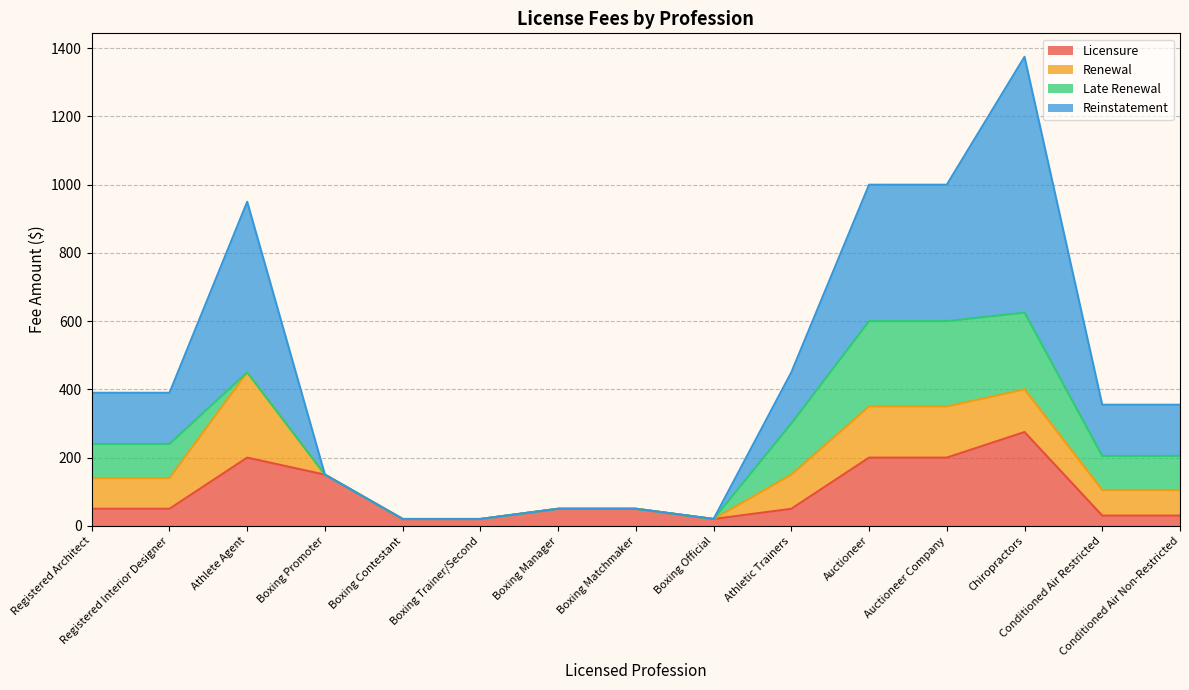

What is the sum of all Licensure values?

1395